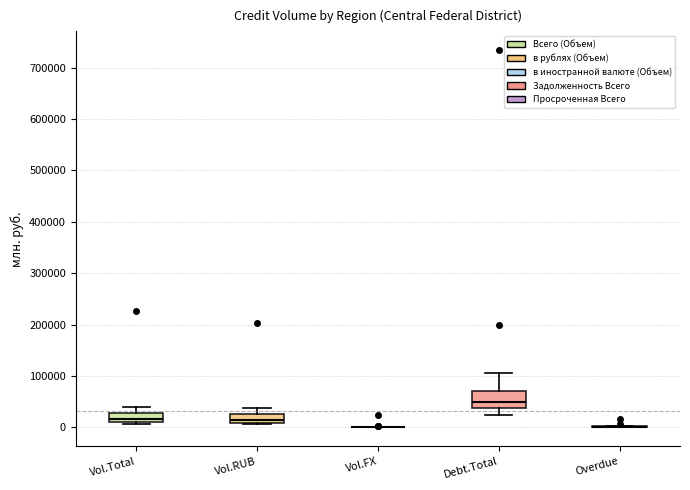

Reading left to right, read every box against the y-axis: the position of its median line, the range the box covers, and the ends of its whiskers. The values are not printed on the chart, so give them approximately, as read against the axis.

Vol.Total: median 20000, box 10000 to 30000, whiskers 10000 (just below the box's lower edge) to 40000
Vol.RUB: median 10000 (just above the box's lower edge), box 10000 to 30000, whiskers 10000 to 40000
Vol.FX: box collapsed to a line at 0, whiskers 0 to 0
Debt.Total: median 50000, box 40000 to 70000, whiskers 20000 to 110000
Overdue: box collapsed to a line at 0, whiskers 0 to 0